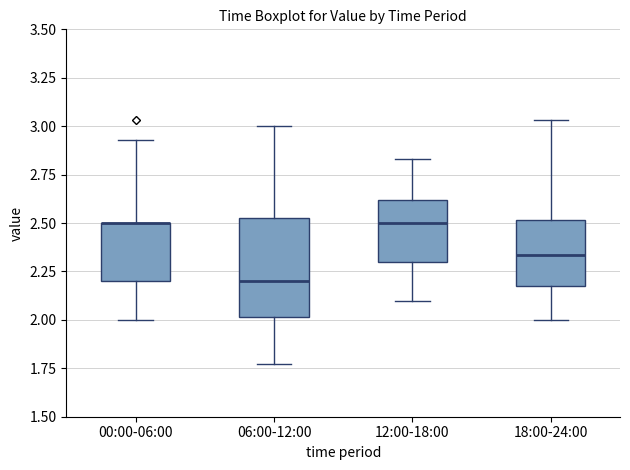

Reading left to right, transcribe this box plot: for each box, give where its median line is, the range the box spans, and where its two whiskers end, as read against the y-axis. The values are not printed on the chart, so give them approximately, as read against the axis.

00:00-06:00: median 2.50 (drawn on the box's upper edge), box 2.20 to 2.50, whiskers 2.00 to 2.95
06:00-12:00: median 2.20, box 2.00 to 2.55, whiskers 1.75 to 3.00
12:00-18:00: median 2.50, box 2.30 to 2.60, whiskers 2.10 to 2.85
18:00-24:00: median 2.35, box 2.20 to 2.50, whiskers 2.00 to 3.05